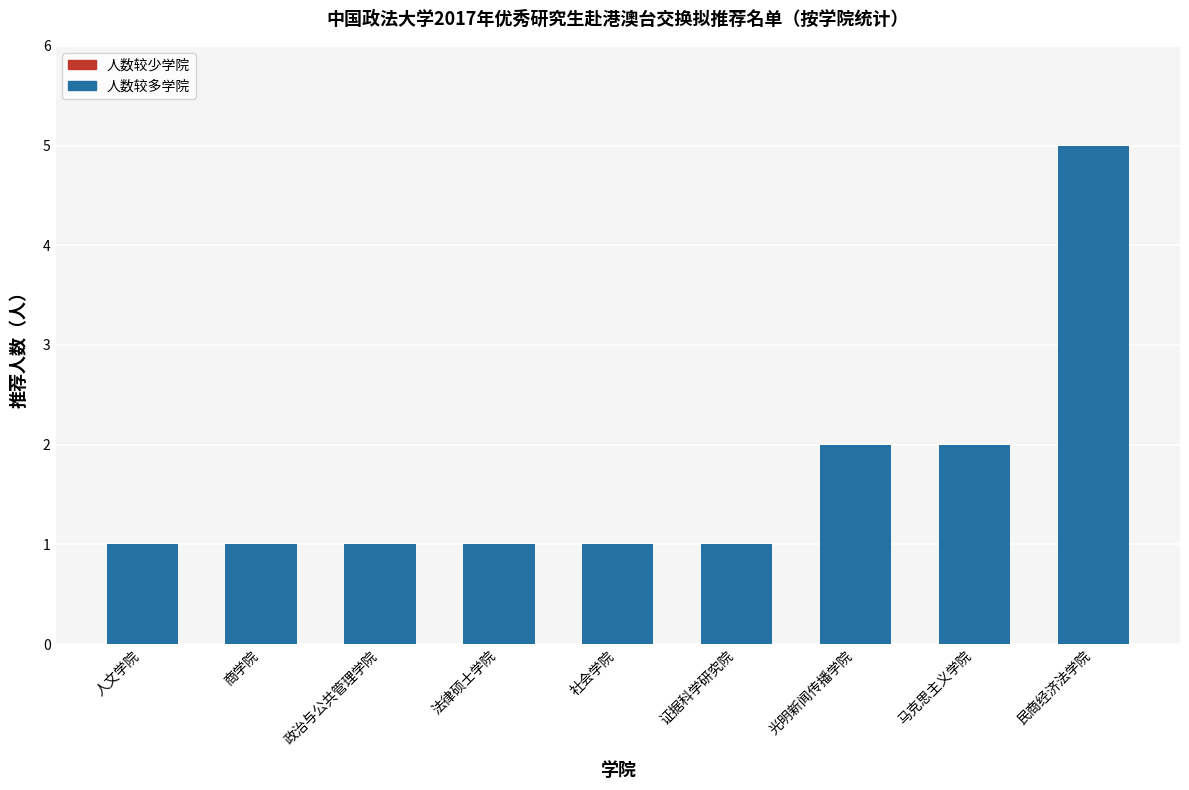

What is the sum of all values?

15